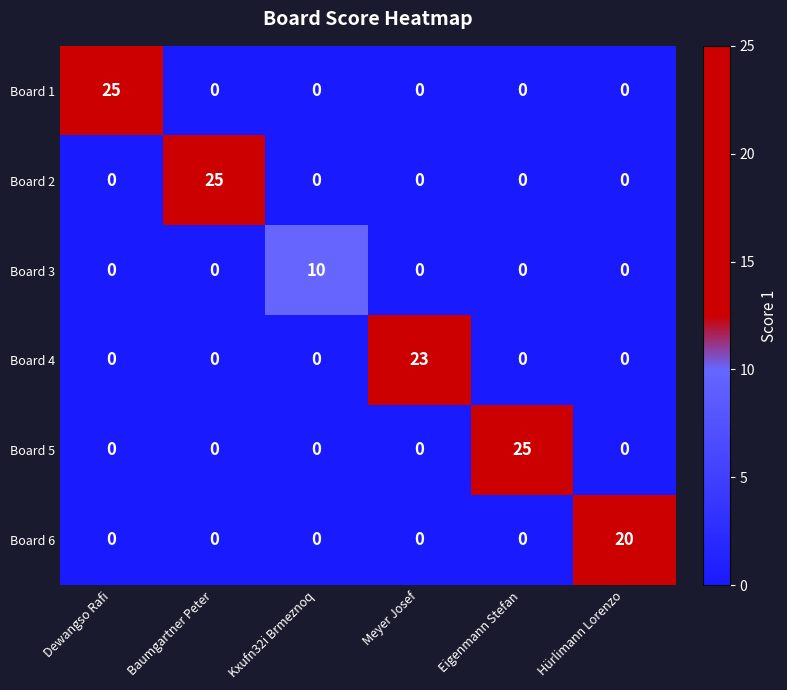

What is the total value across all series at Meyer Josef?

23